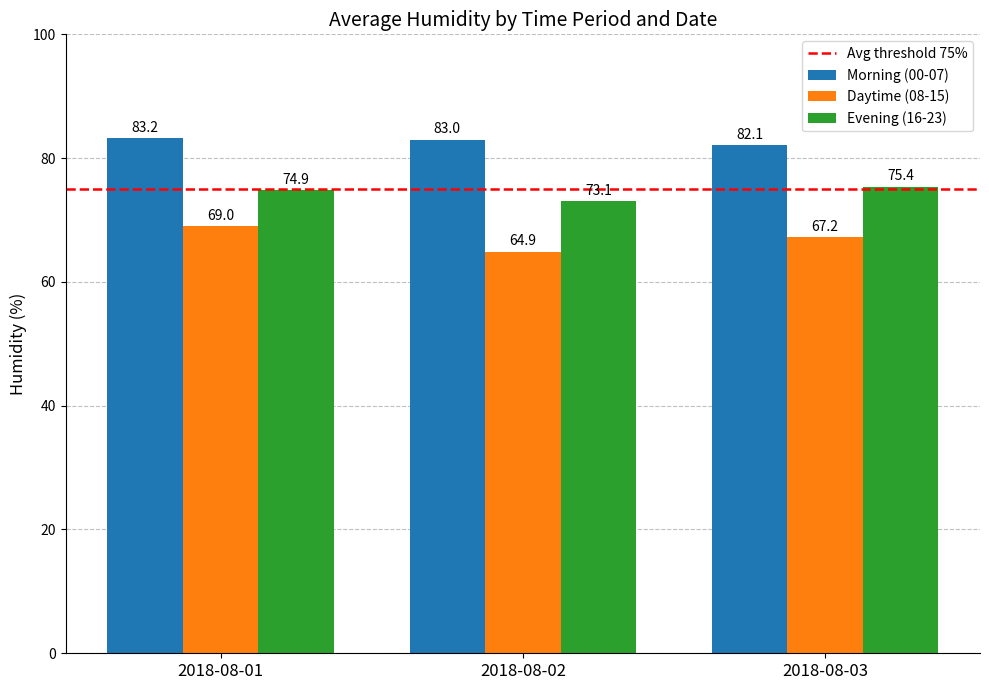

What is the difference between the maximum and minimum values in the Morning (00-07) series?

1.1